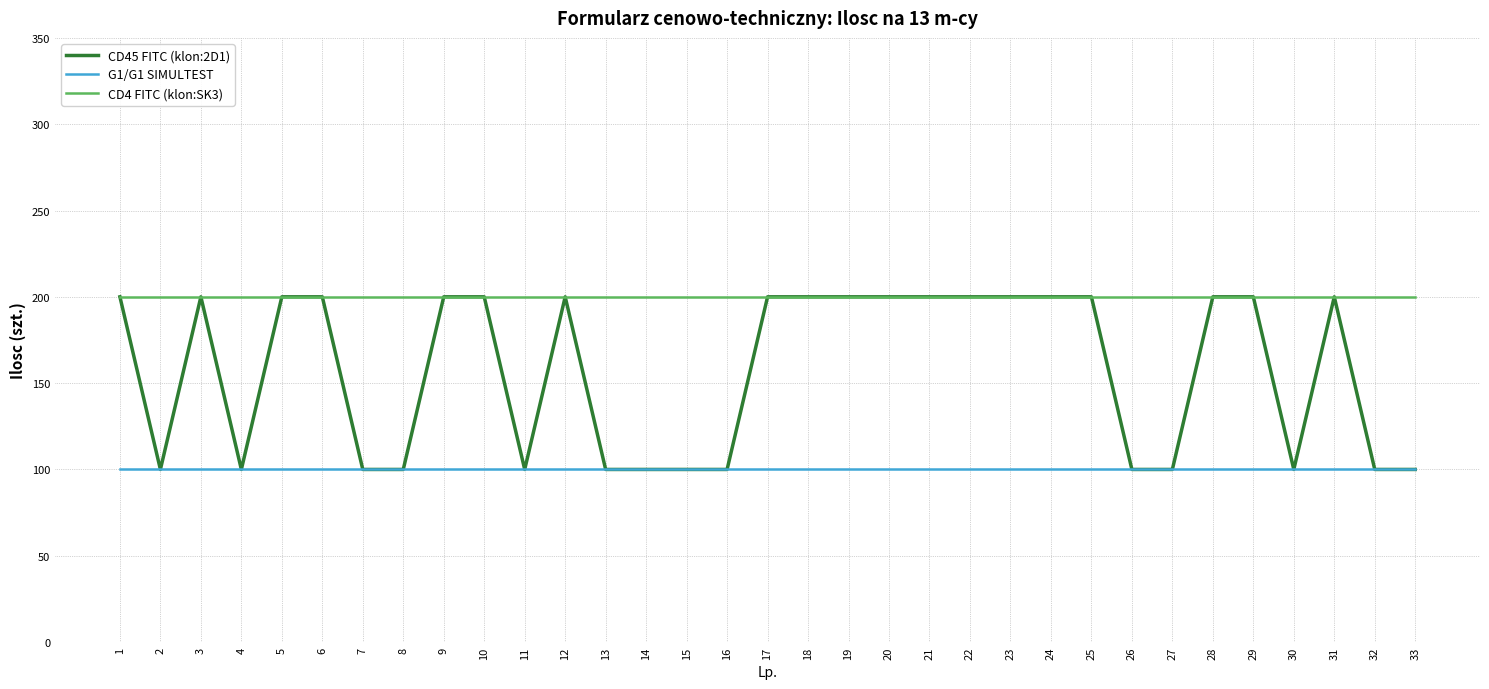

Is the value of CD45 FITC (klon:2D1) at 1 greater than the value of G1/G1 SIMULTEST at 22?

Yes